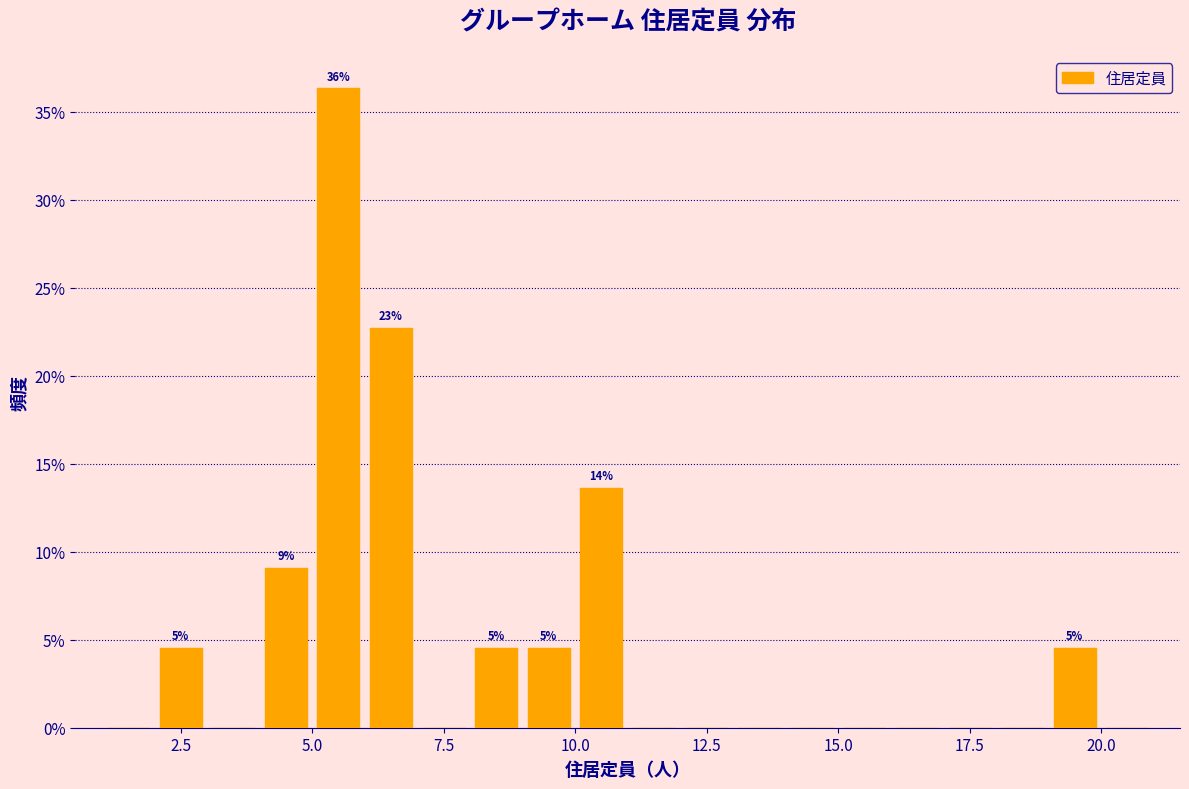

Around what value on the x-axis is the tallest bar? Give the approximate position of its centre, as read against the axis.

5.5